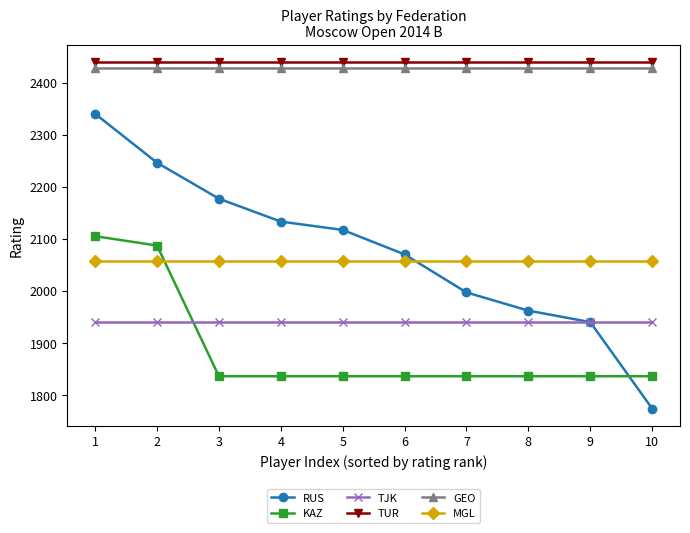

True or false: GEO and TUR intersect in this chart.

False